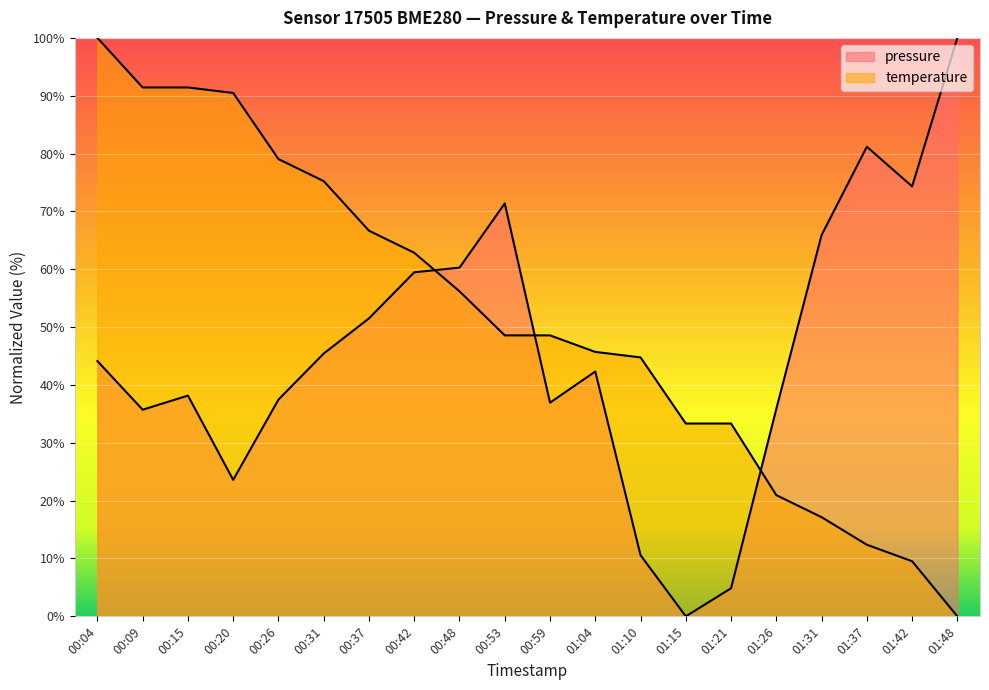

What is the difference between the second highest and second lowest values in the pressure series?

76.3